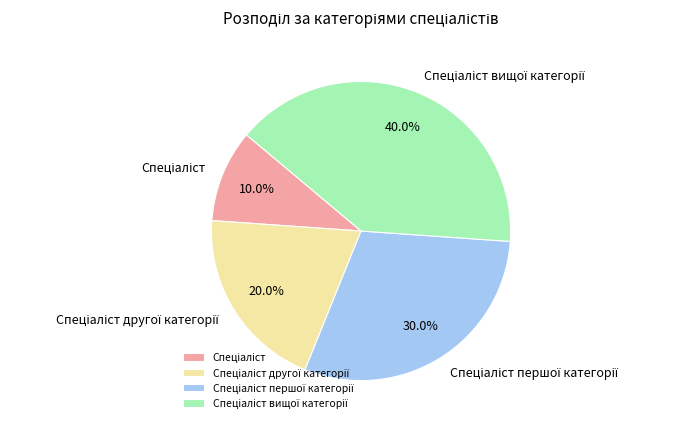

Is there any slice that represents more than half of the pie?

No